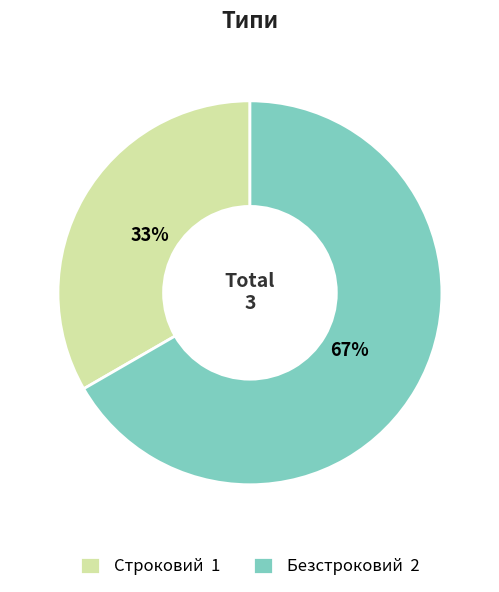

To the nearest percent, what portion does Безстроковий represent?

67%